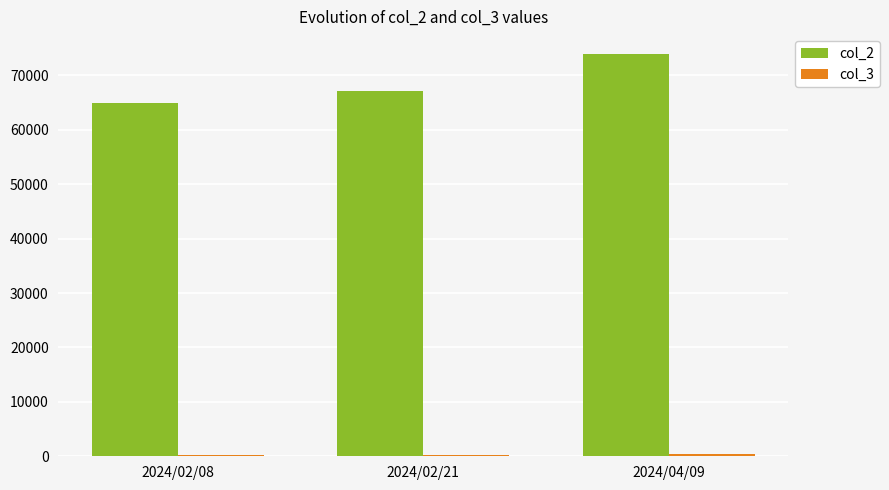

Which series has the largest total across all categories?

col_2